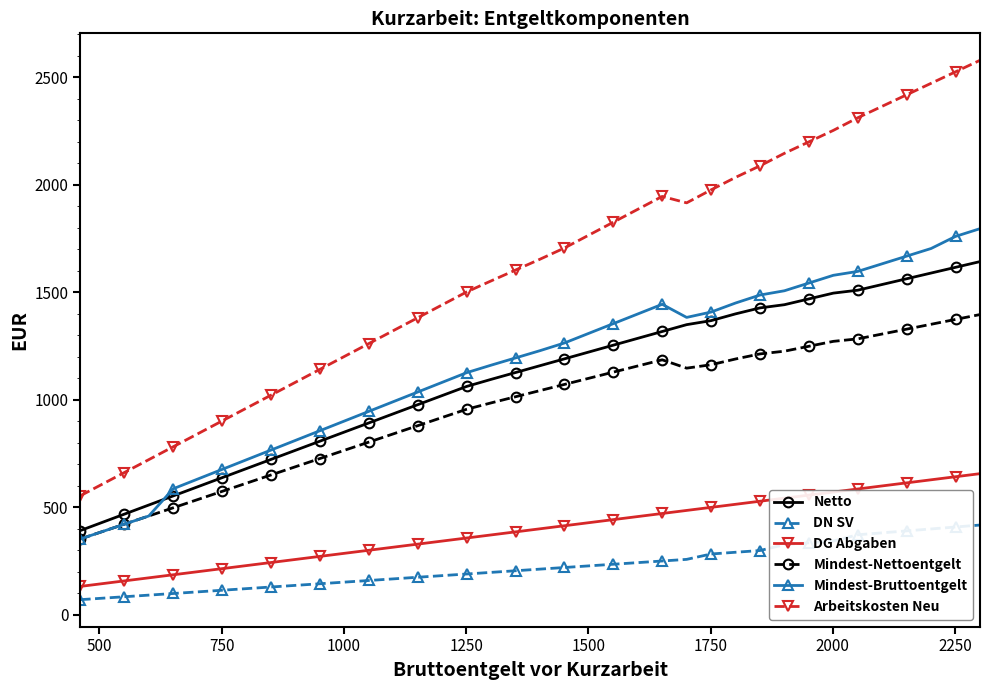

What is the minimum value shown in the chart?

69.7